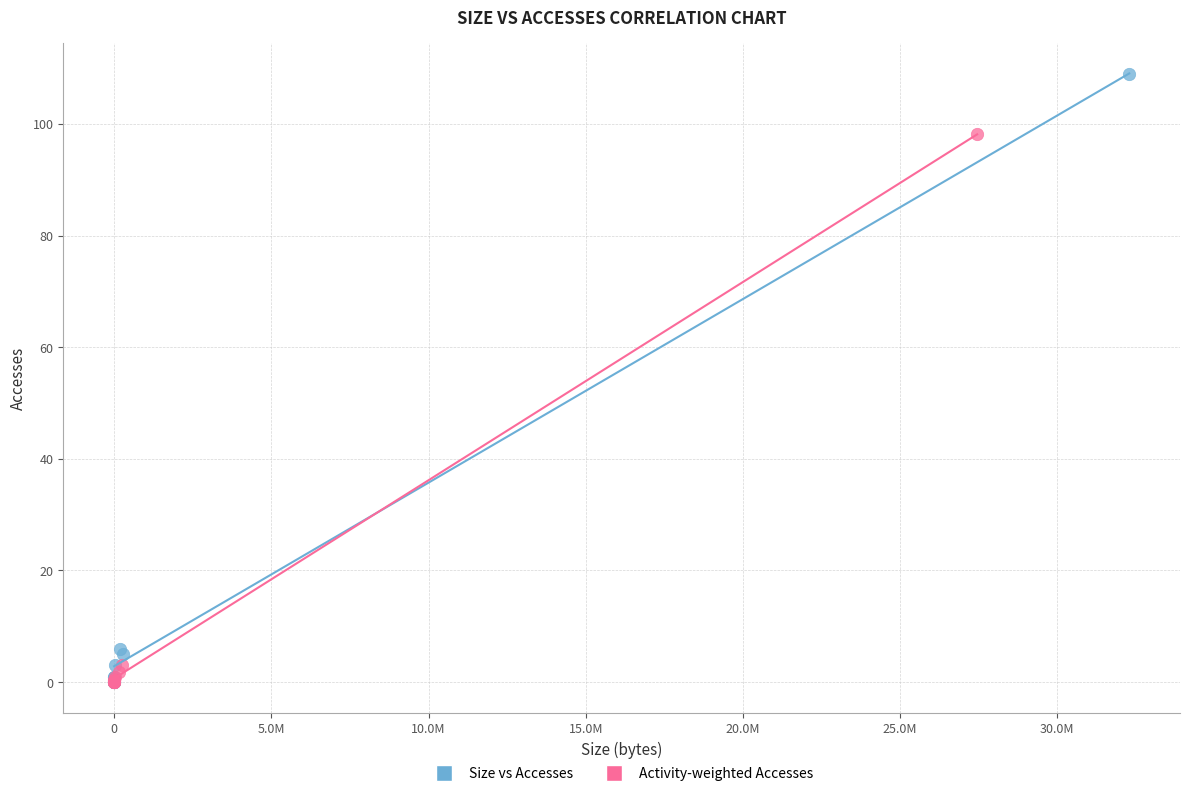

Which series reaches the maximum Y coordinate?

Size vs Accesses